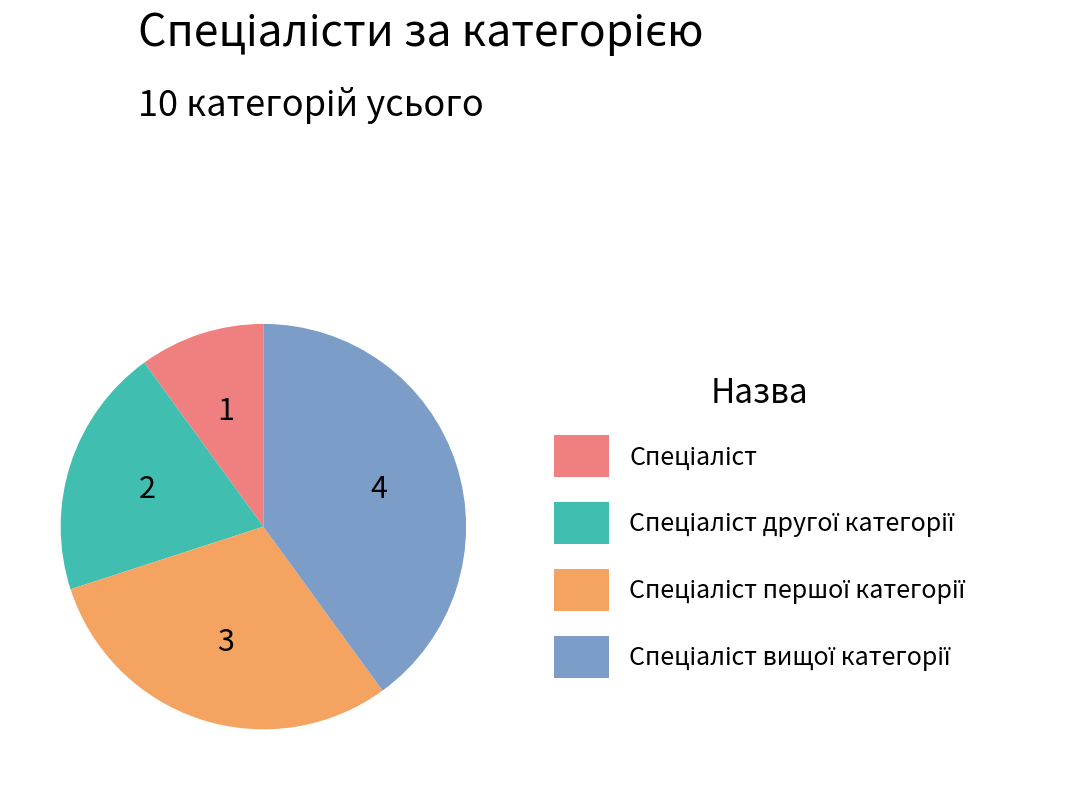

Is there any slice that represents more than half of the pie?

No